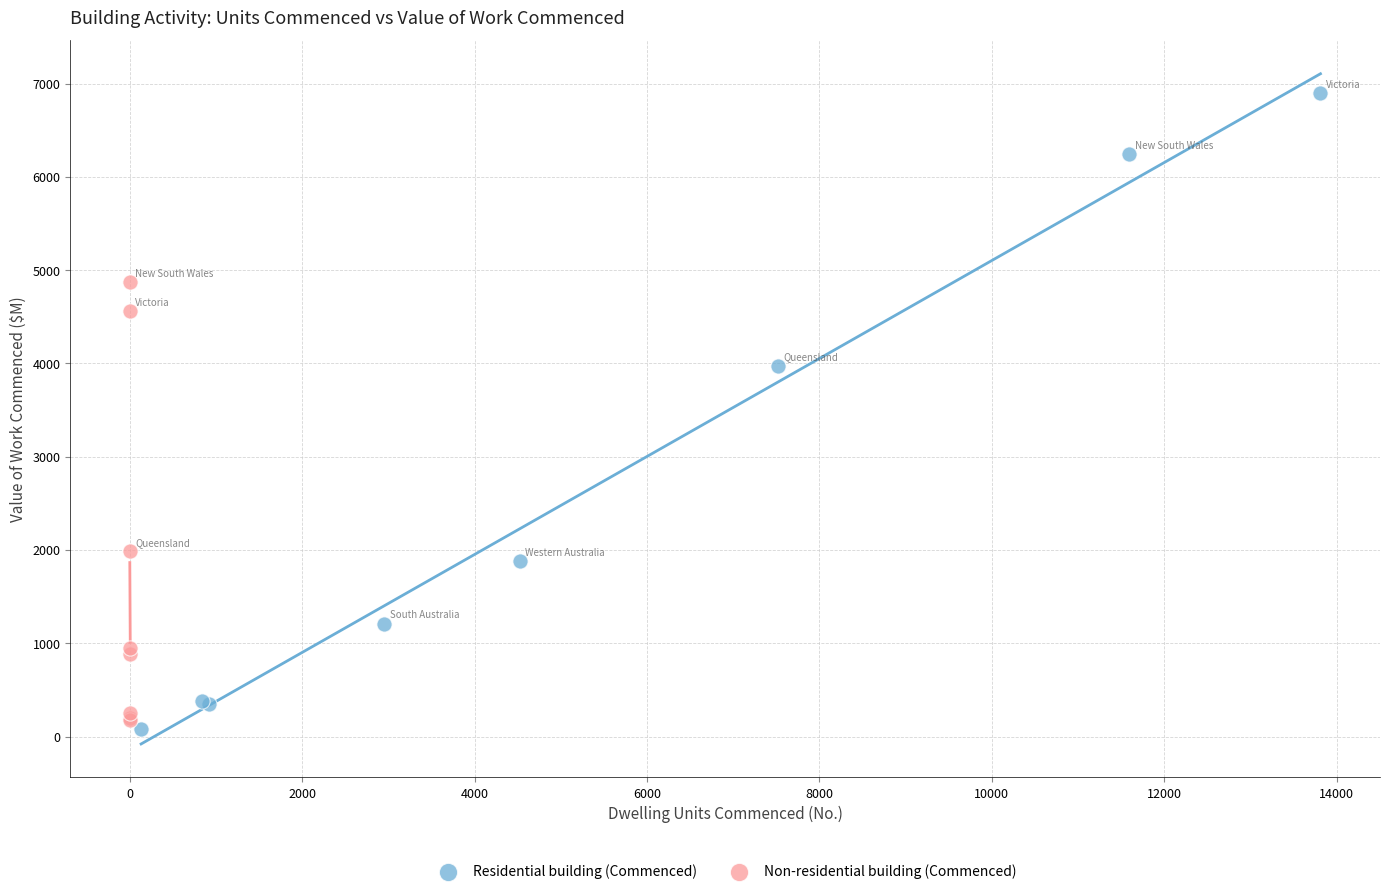

Which series contains the highest Y value?

Residential building (Commenced)